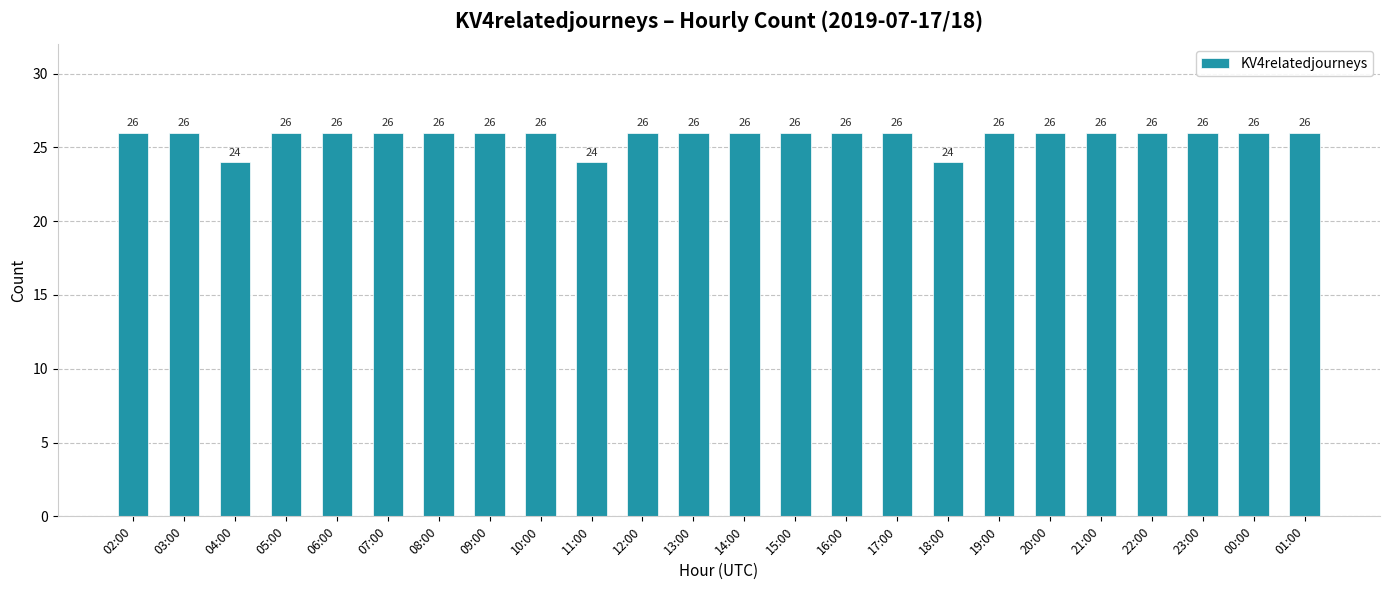

Are the bars horizontal?

No